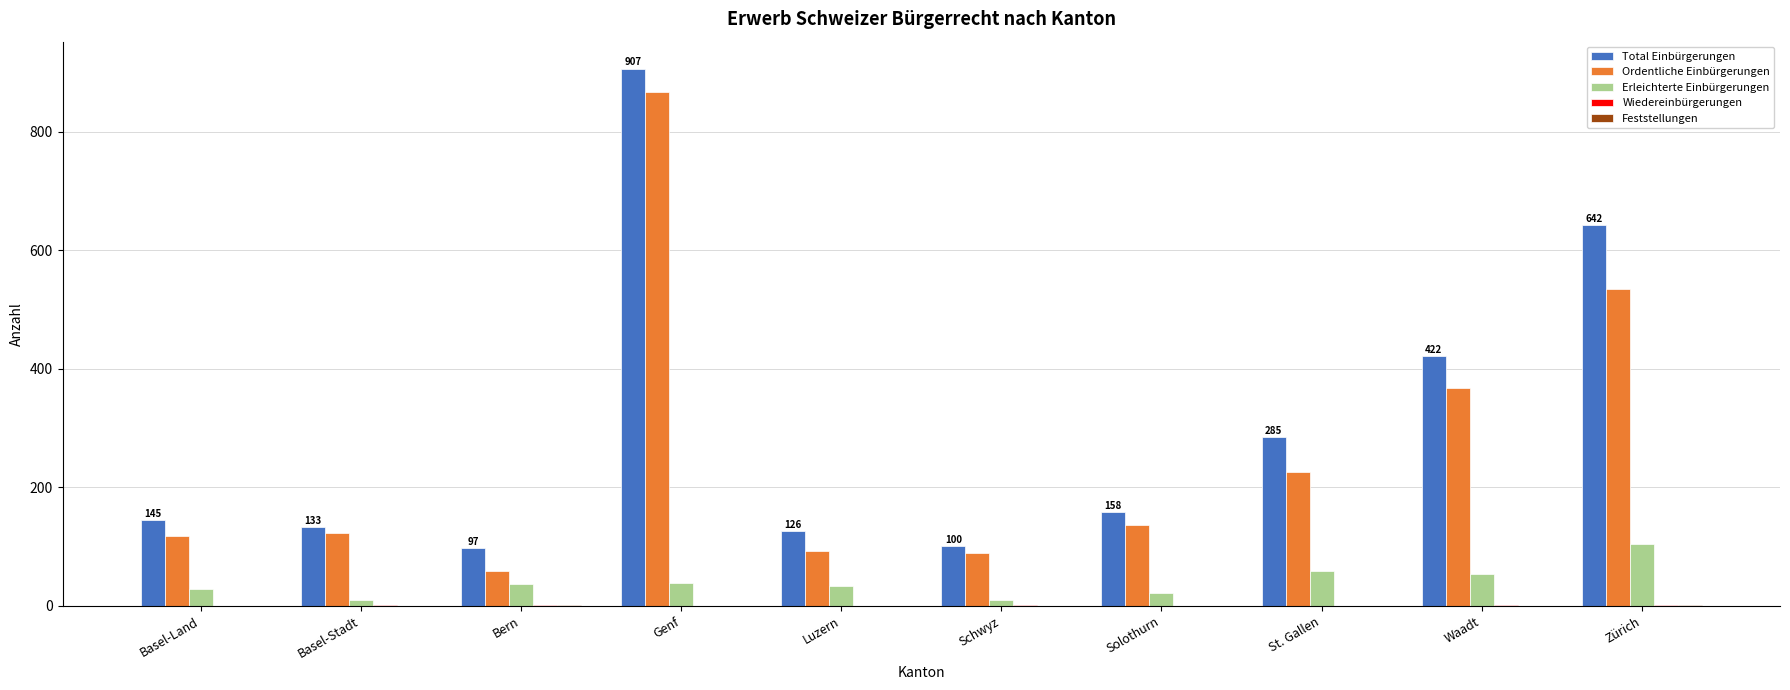

Is it true that Total Einbürgerungen equals 1620 at Genf?

False